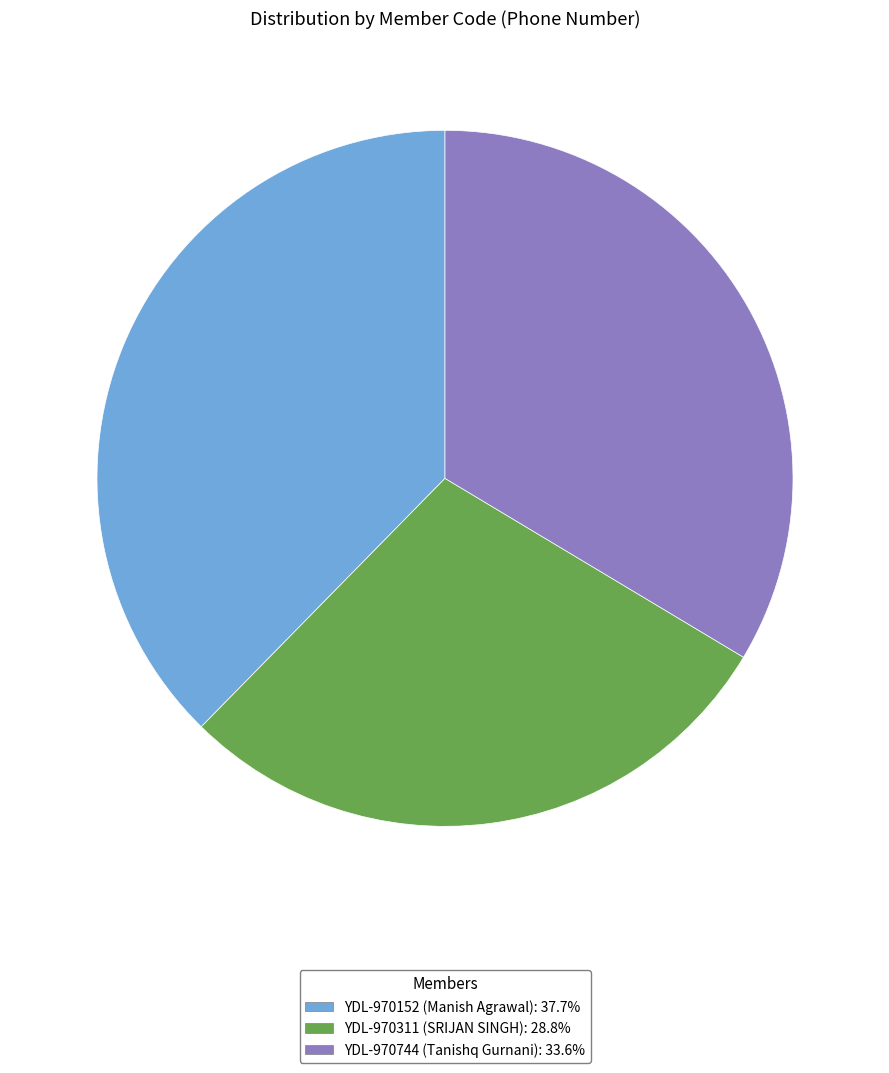

Is YDL-970152 (Manish Agrawal): 37.7% the majority of the pie?

No